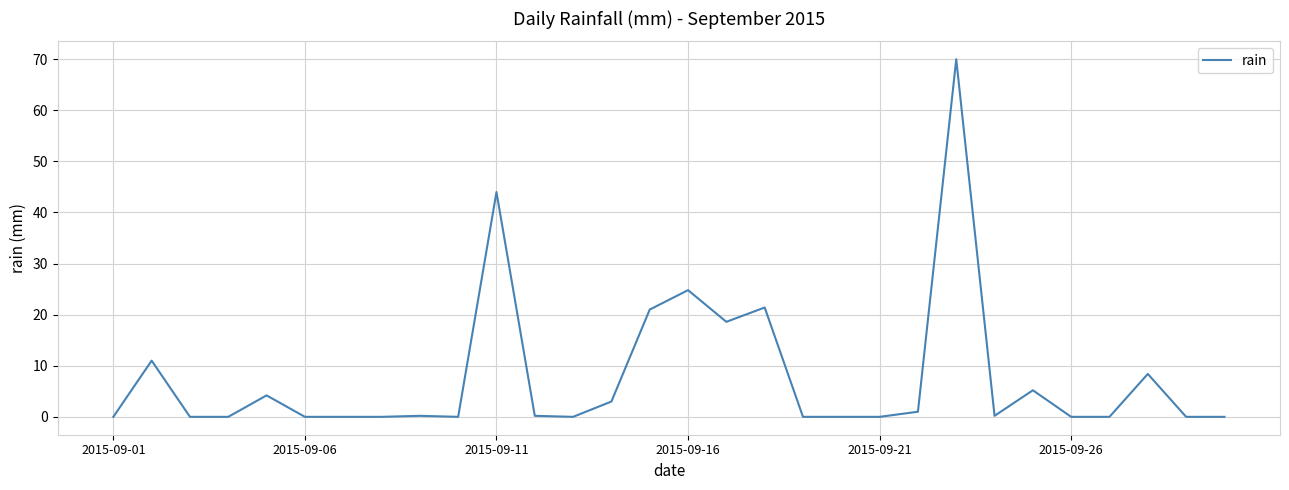

What is the maximum value shown in the chart?

70.0